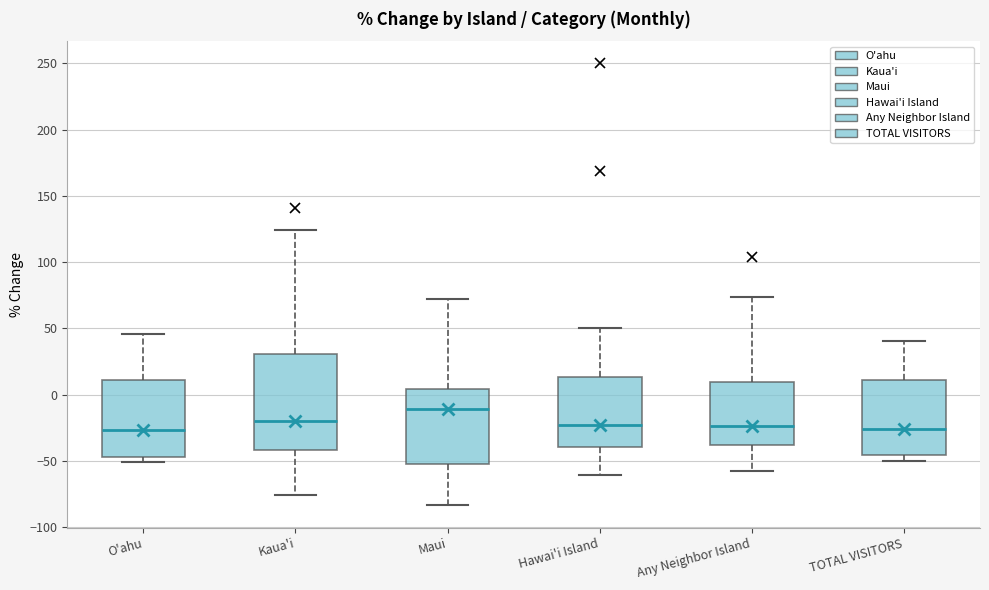

Comparing the boxes themselves (not the whiskers), which one is the tallest?

Kaua'i